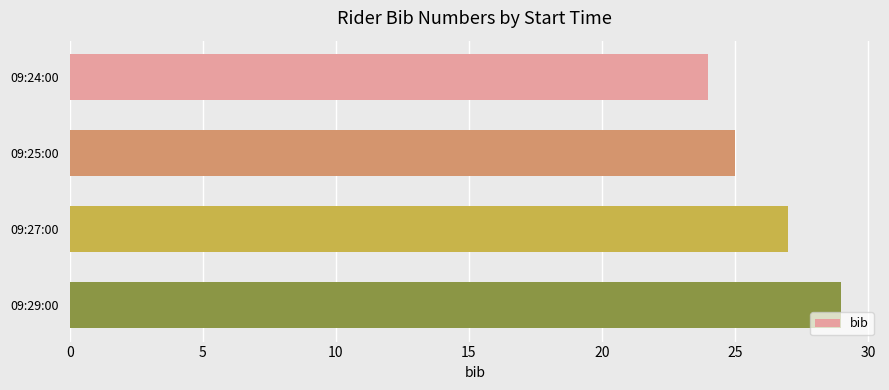

List the labels in order of value, smallest first.

09:24:00, 09:25:00, 09:27:00, 09:29:00